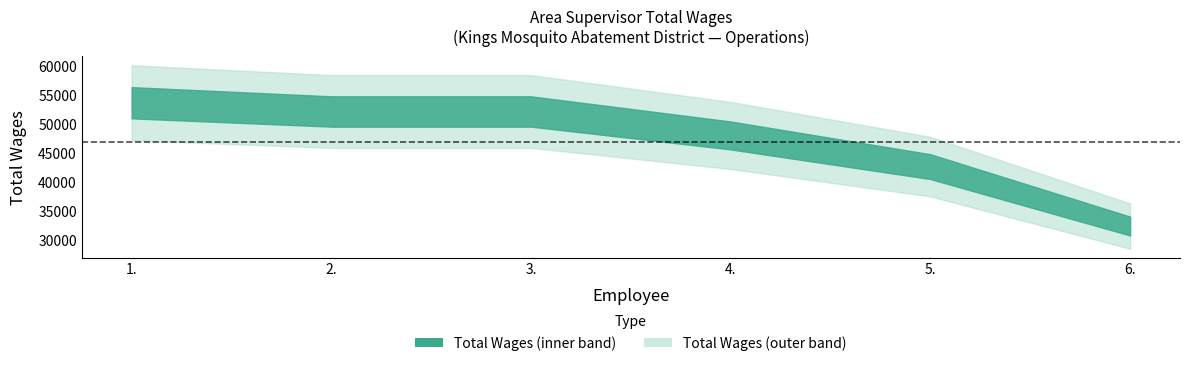

What is the change in value from 3. to 4.?

-4118